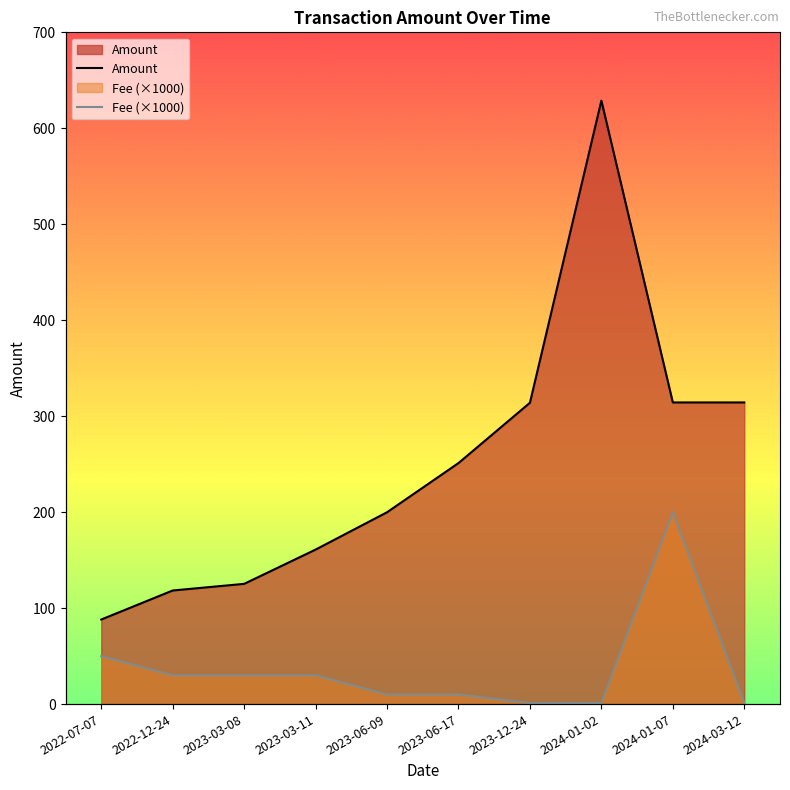

True or false: Amount and Fee cross at least once.

False